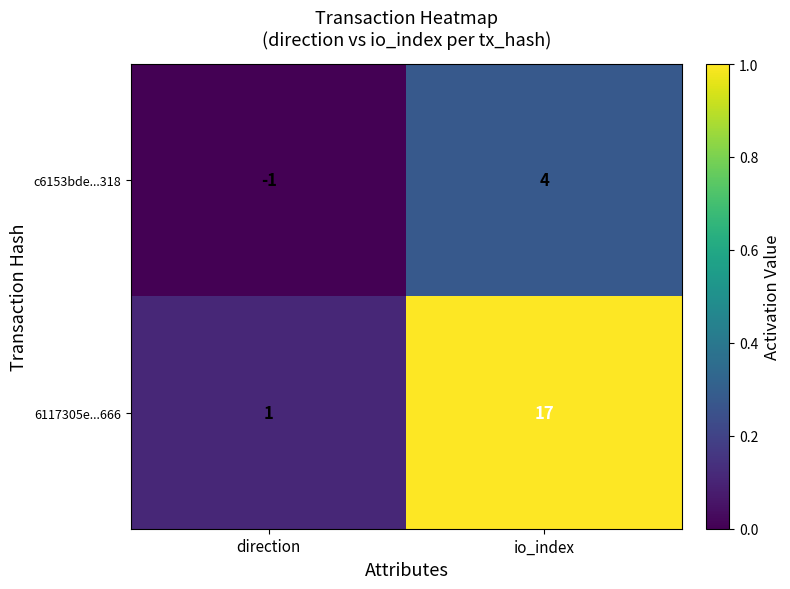

True or false: c6153bde...318 has a value of 0 at direction.

False